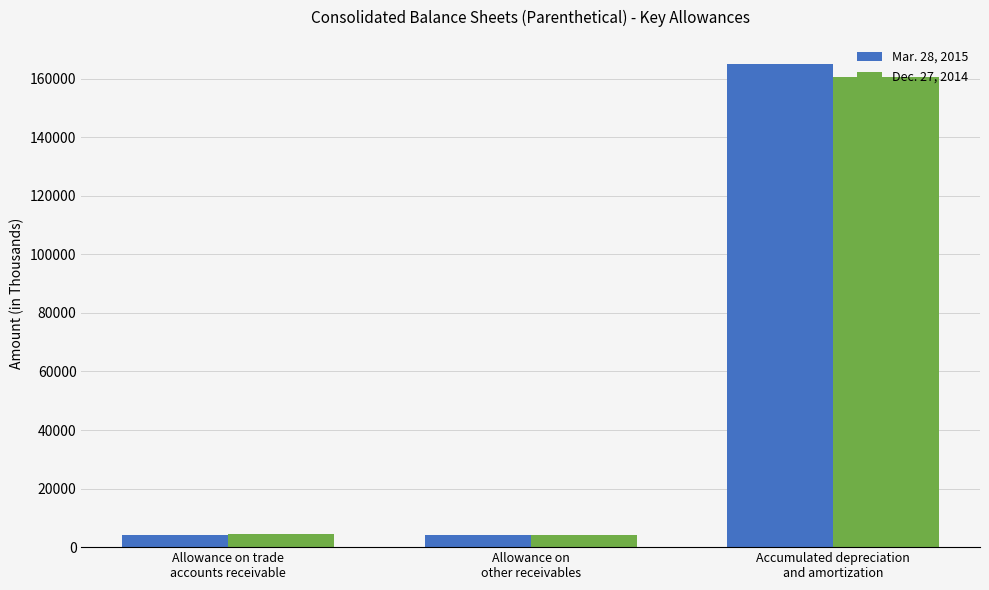

What is the sum of the Dec. 27, 2014 values at Accumulated depreciation
and amortization and Allowance on
other receivables?

164870